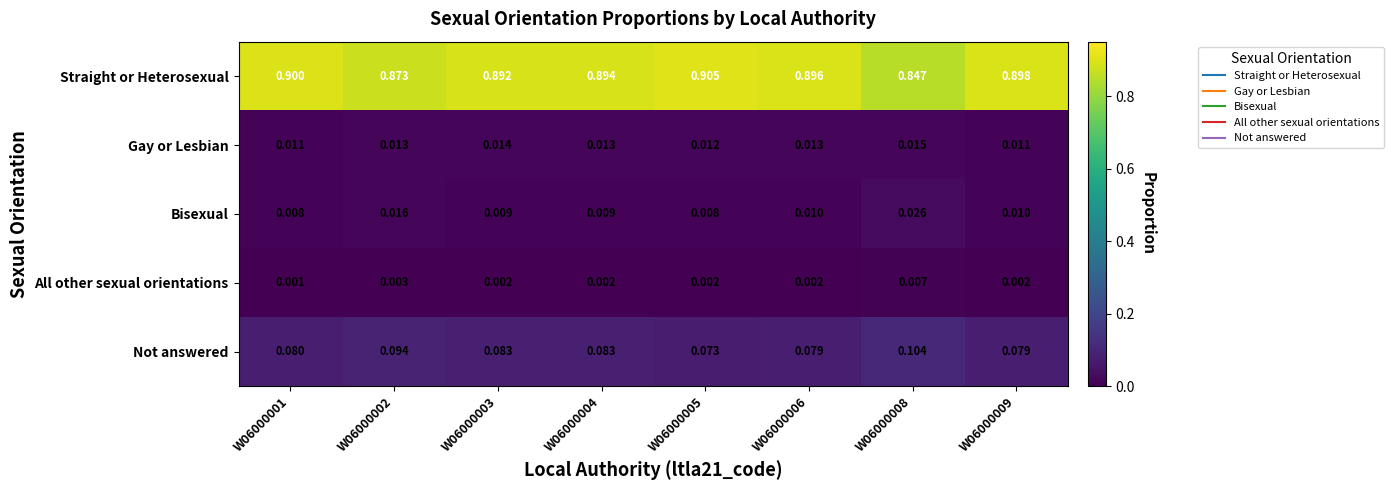

Which series has the widest spread of values?

Straight or Heterosexual